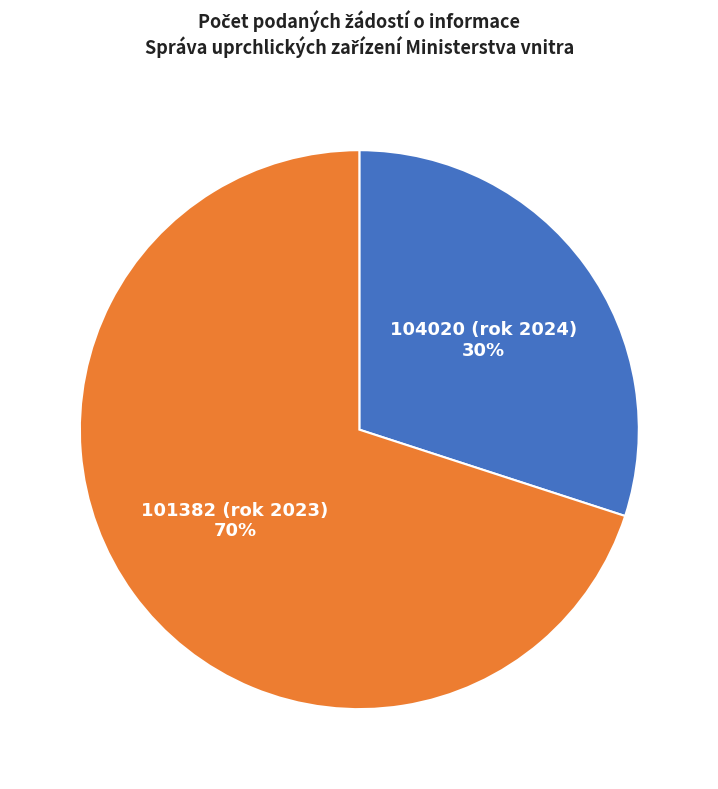

Is there a majority slice in this chart?

Yes